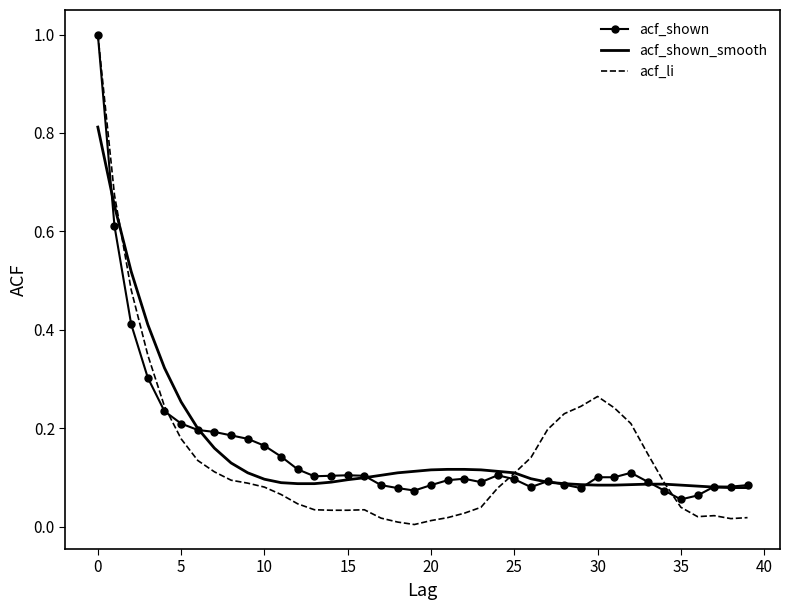

Which series has the largest range (max minus min)?

acf_li